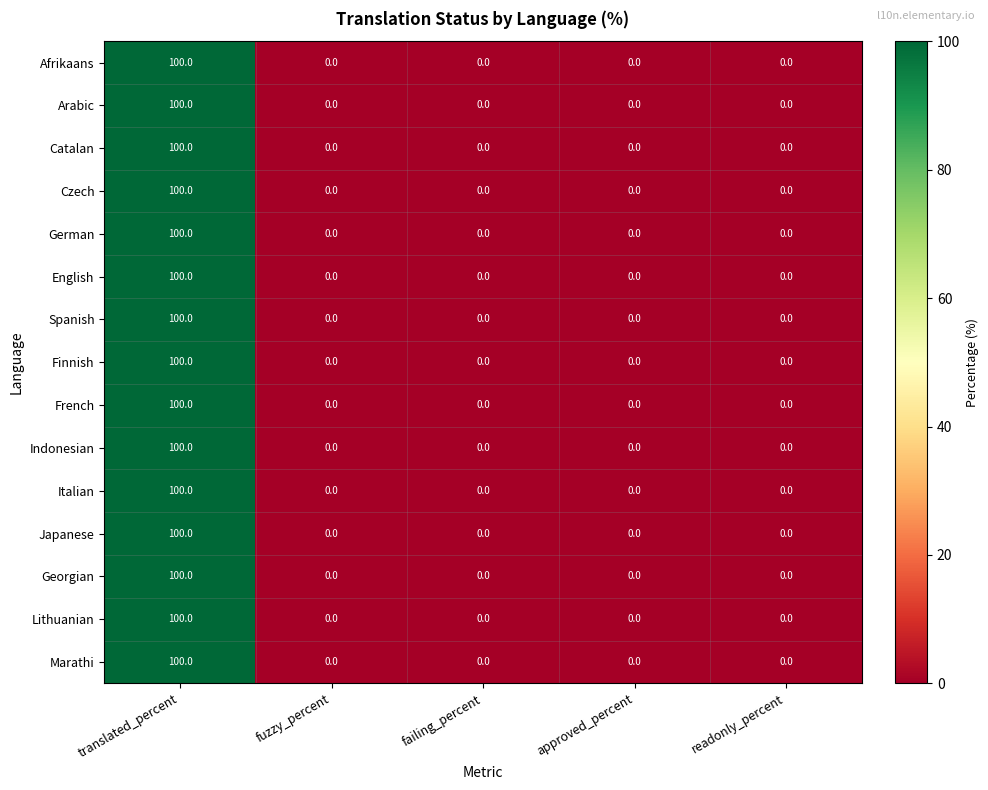

True or false: French has a value of -32 at readonly_percent.

False